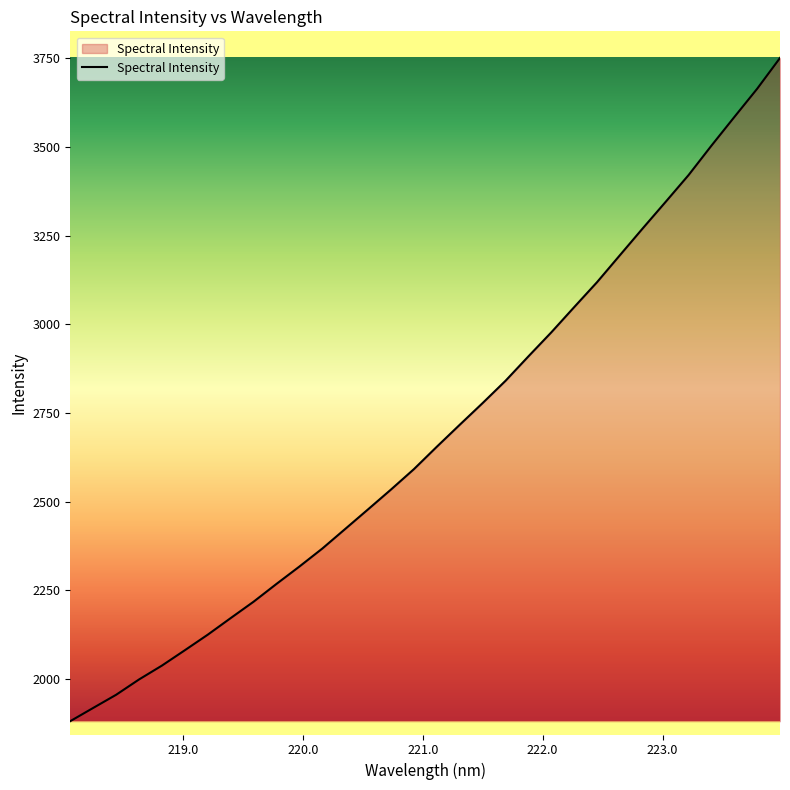

How many lines are shown in the chart?

1